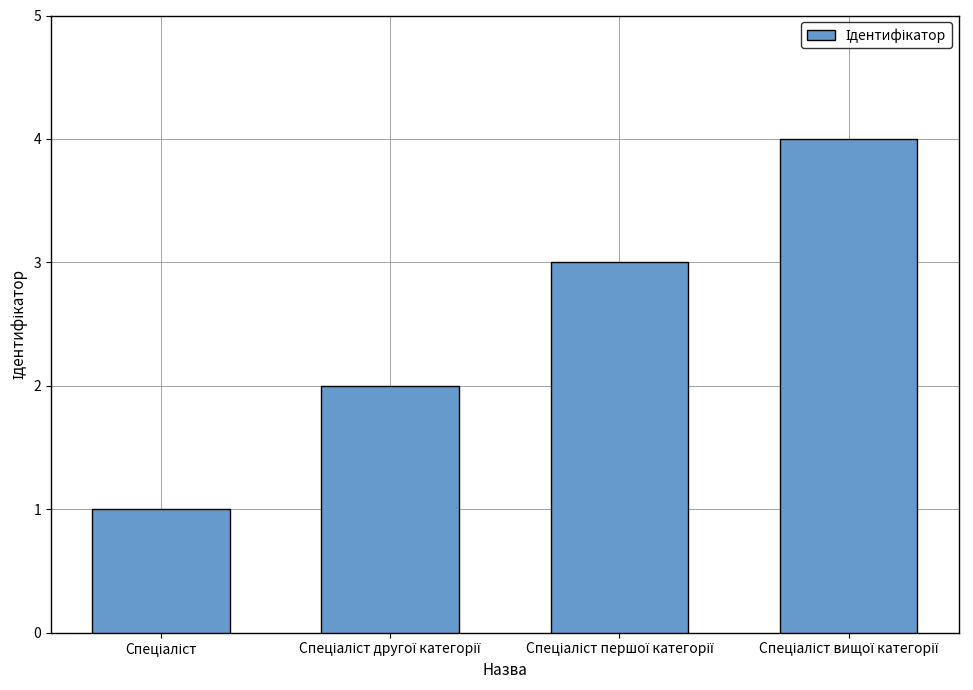

What is the sum of all values?

10